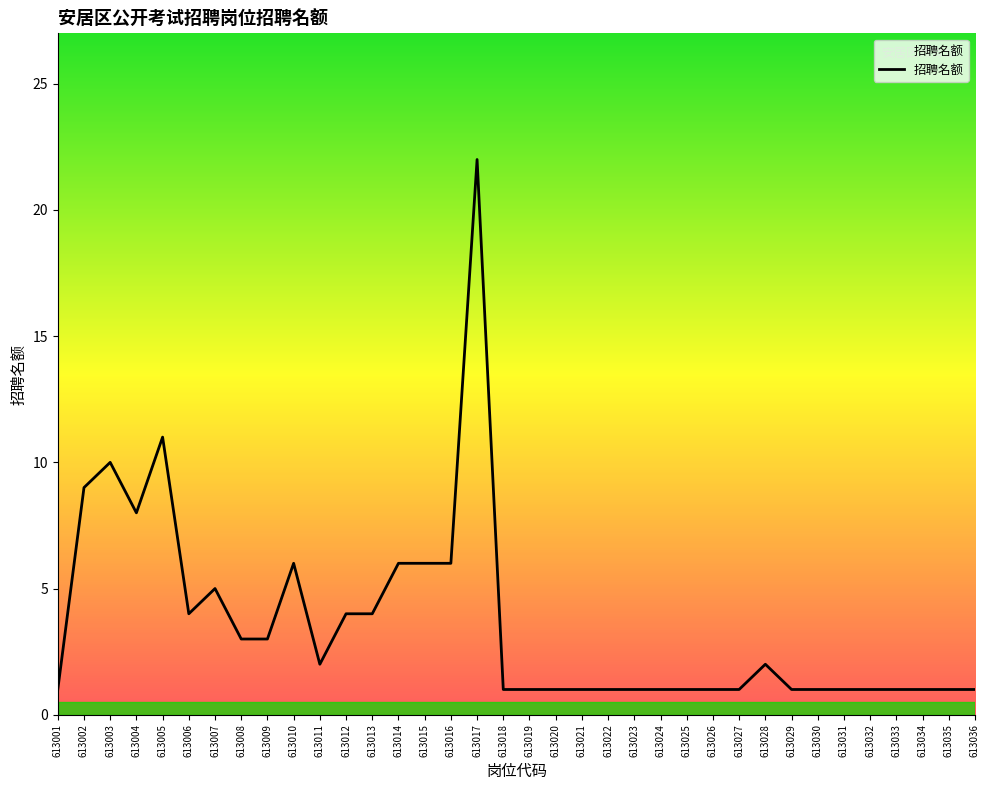

Which has a higher value, 613014 or 613026?

613014